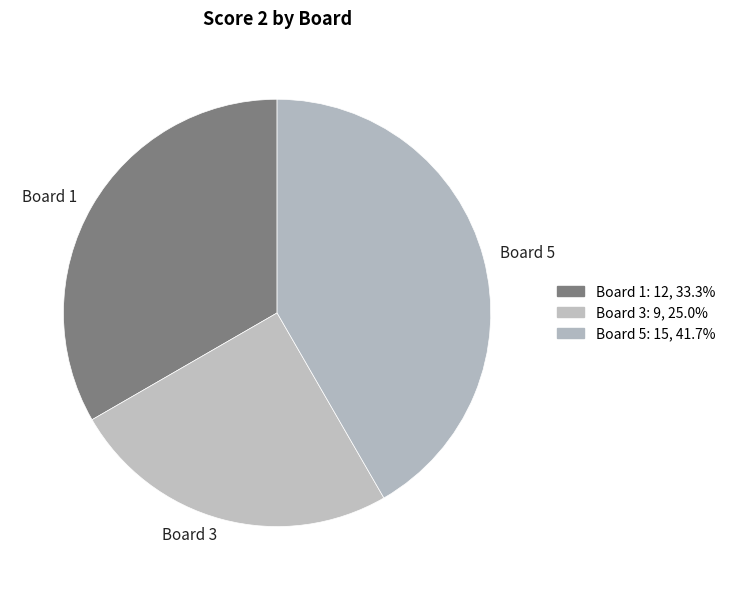

True or false: Board 1 accounts for 33% of the total.

True